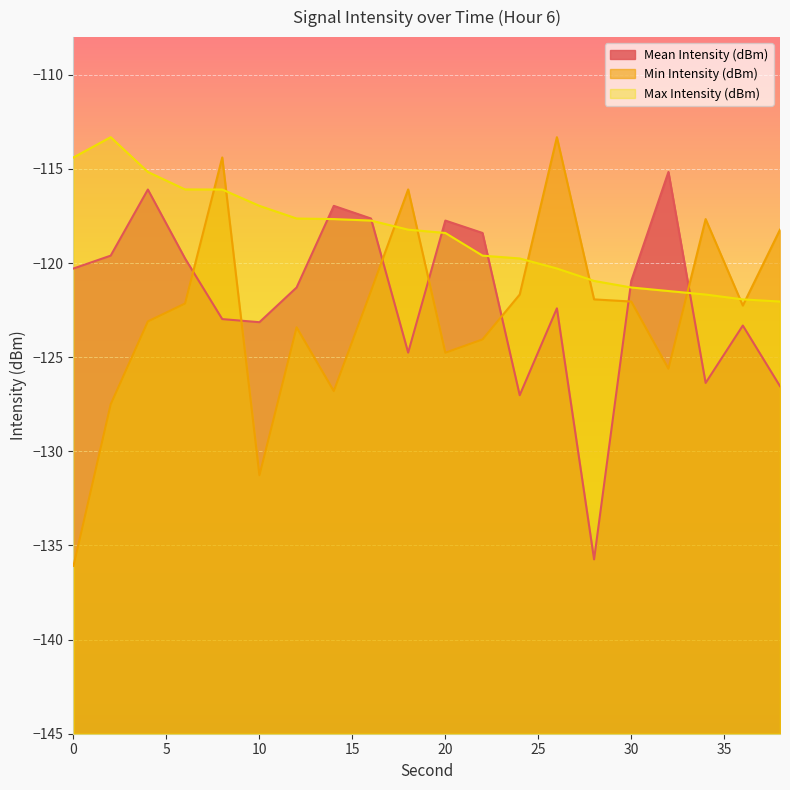

How many data points in Max Intensity (dBm) are less than -118?

11